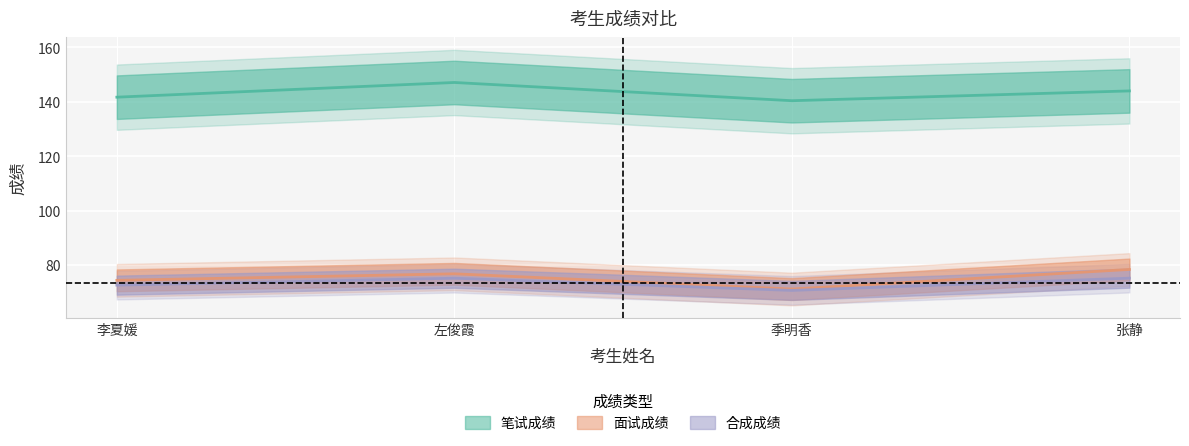

What is the average value of the 面试成绩 series?

75.2